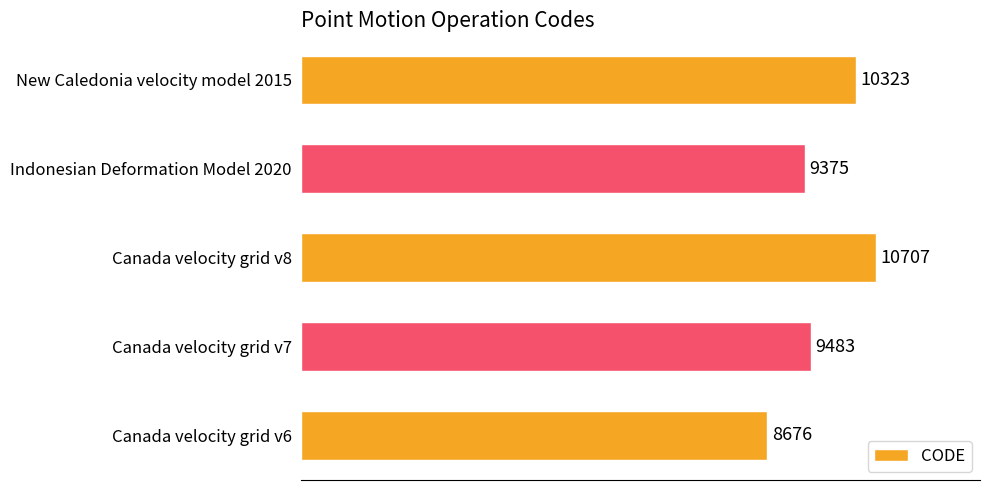

What is the ratio of the value at Canada velocity grid v7 to the value at New Caledonia velocity model 2015?

0.9